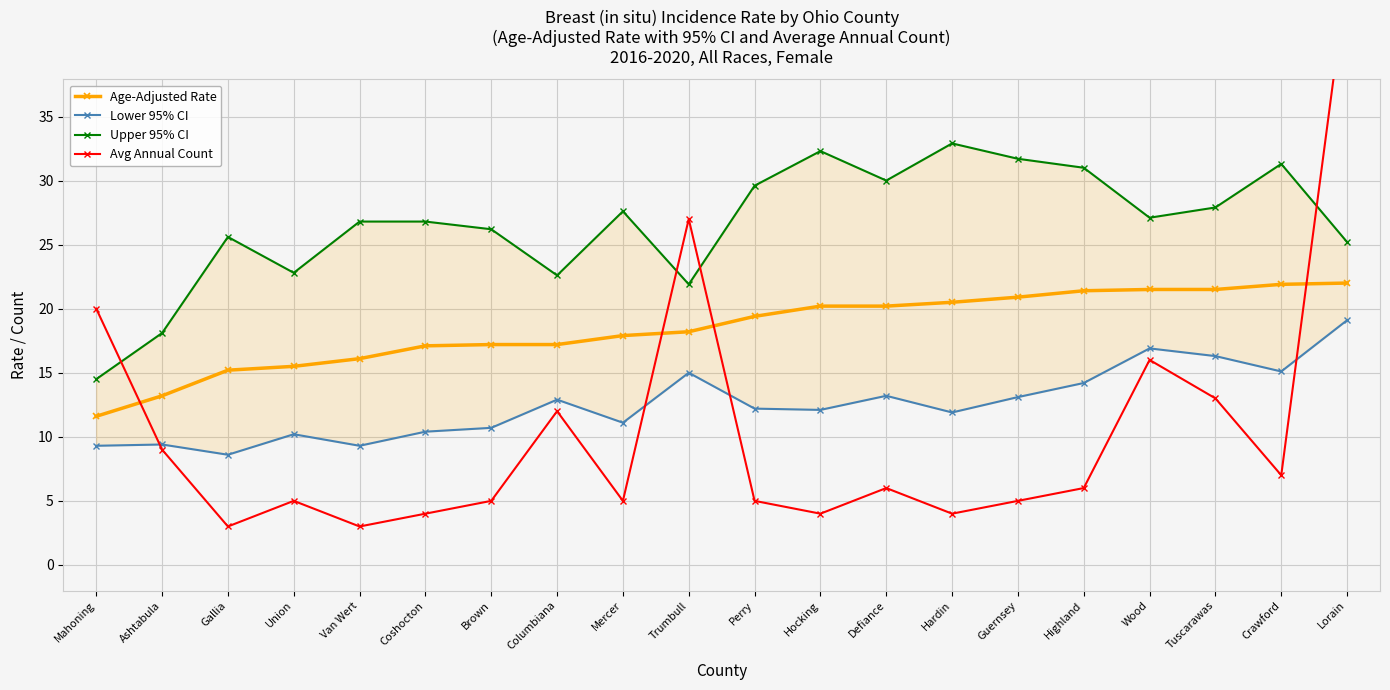

What is the average value of the Upper 95% CI series?

26.6